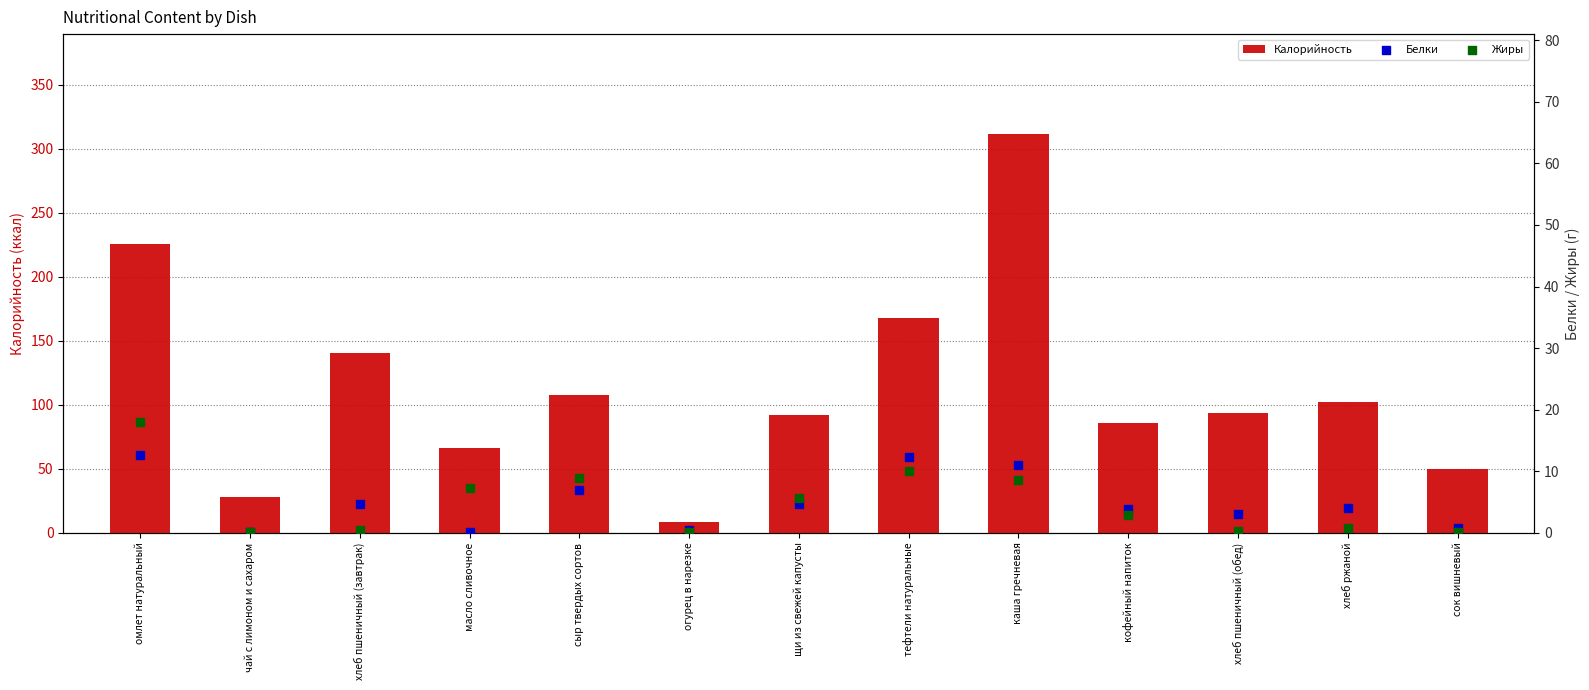

At which category is the sum across all series the highest?

каша гречневая